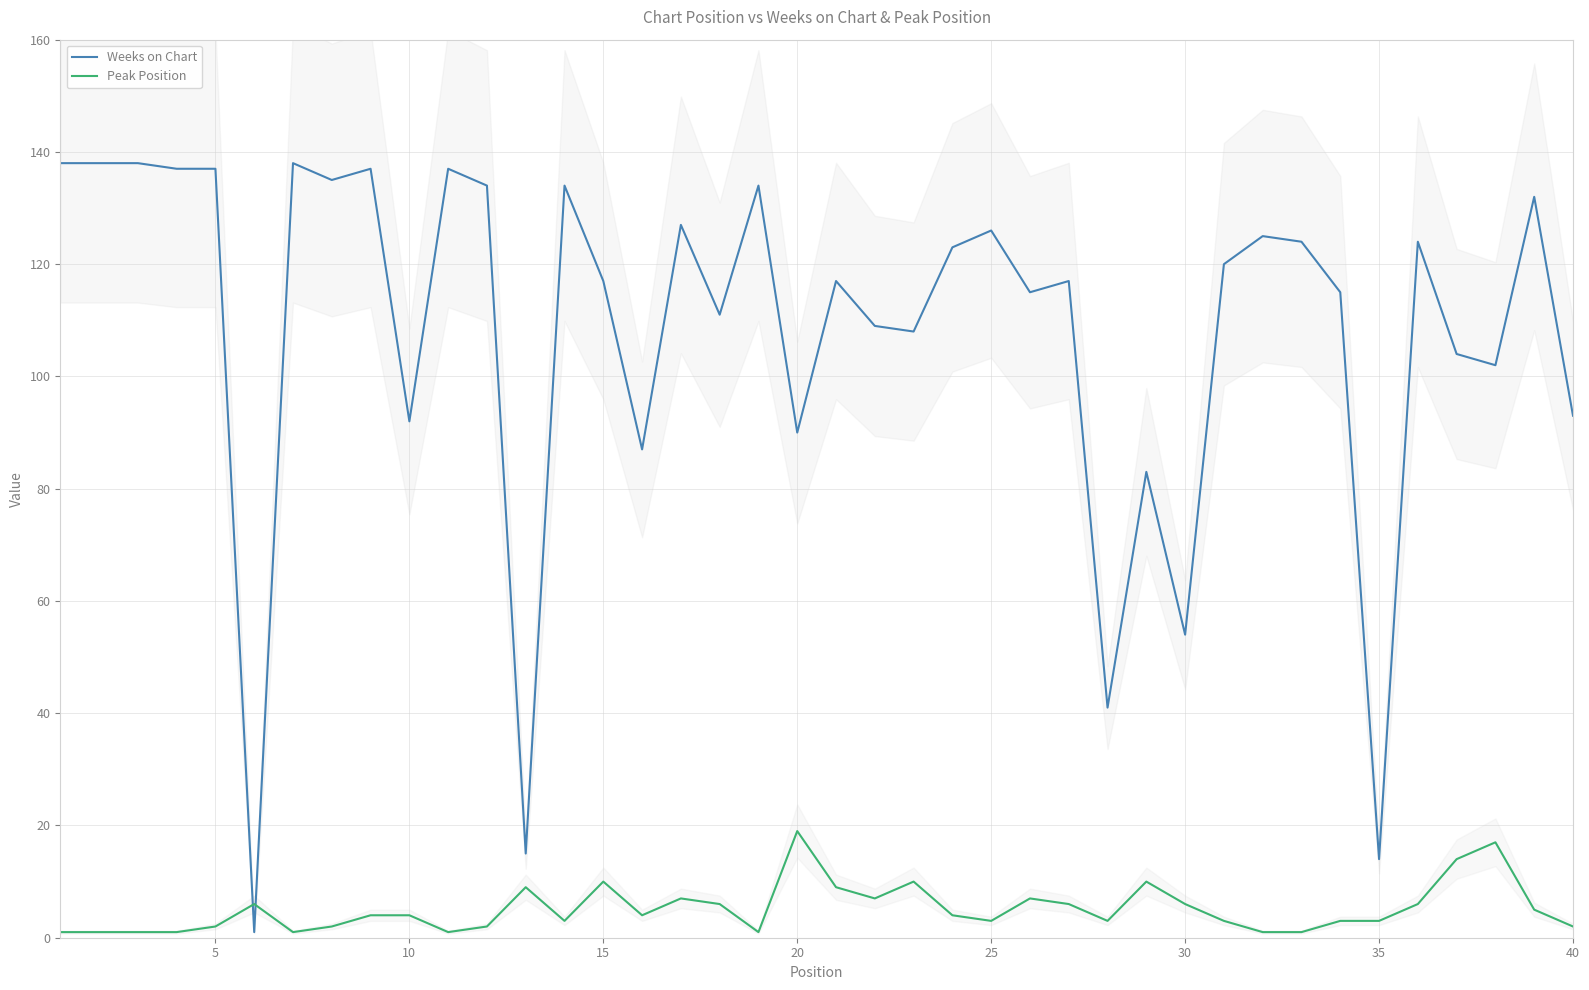

Is it true that Weeks on Chart equals 92 at 10?

True